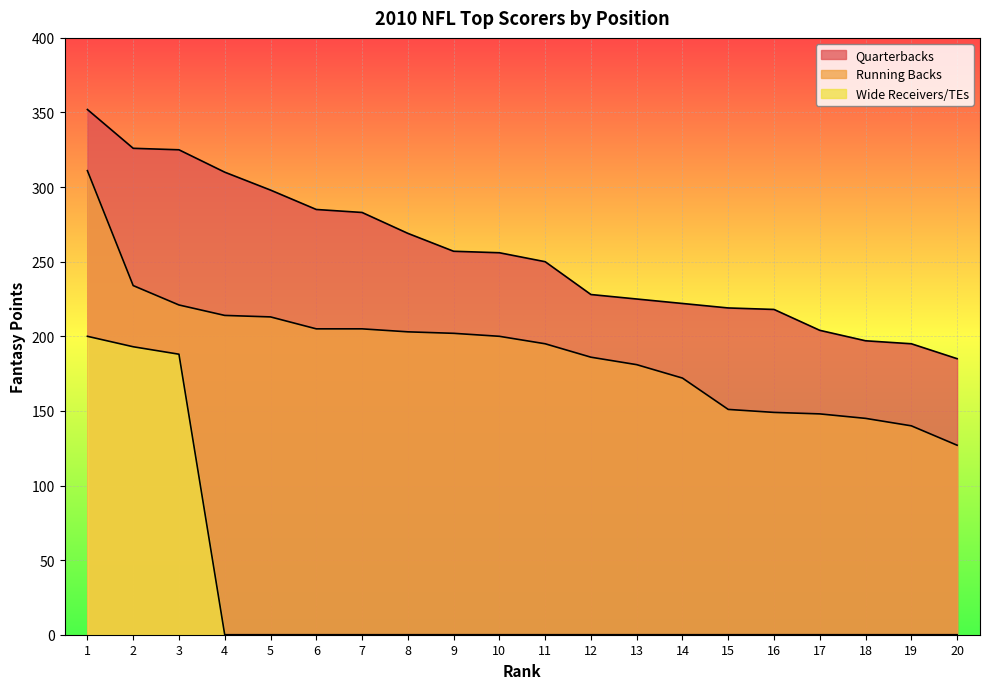

Does the chart display data point markers on the line(s)?

No